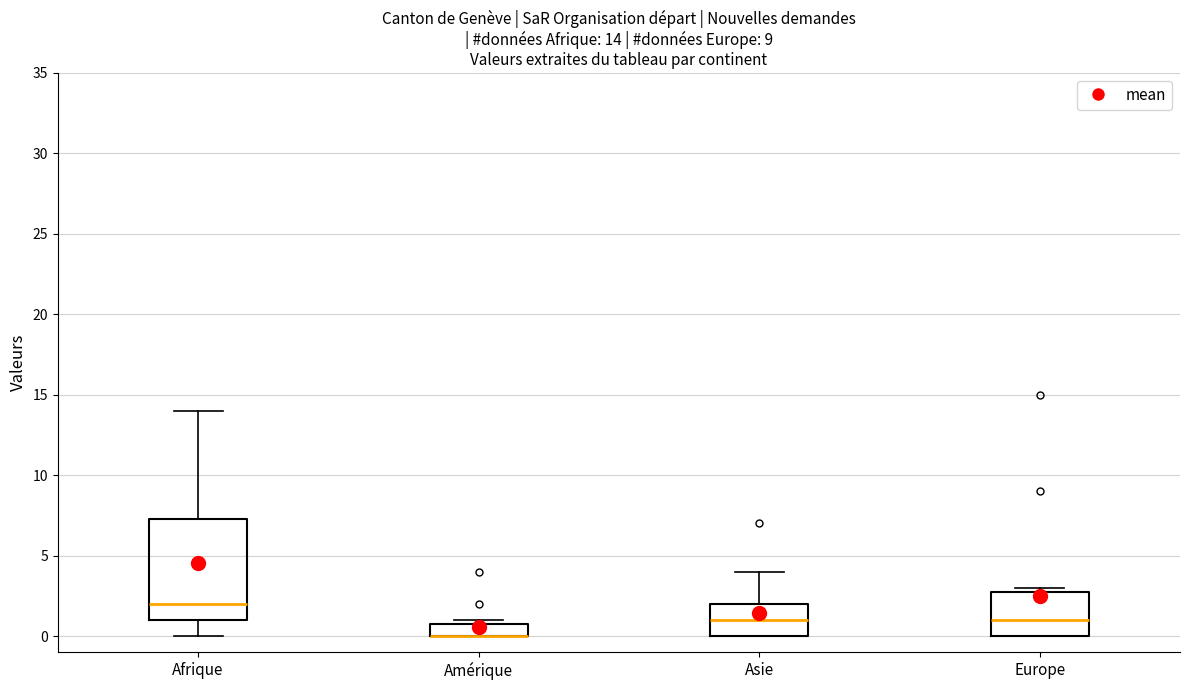

Comparing the boxes themselves (not the whiskers), which one is the tallest?

Afrique